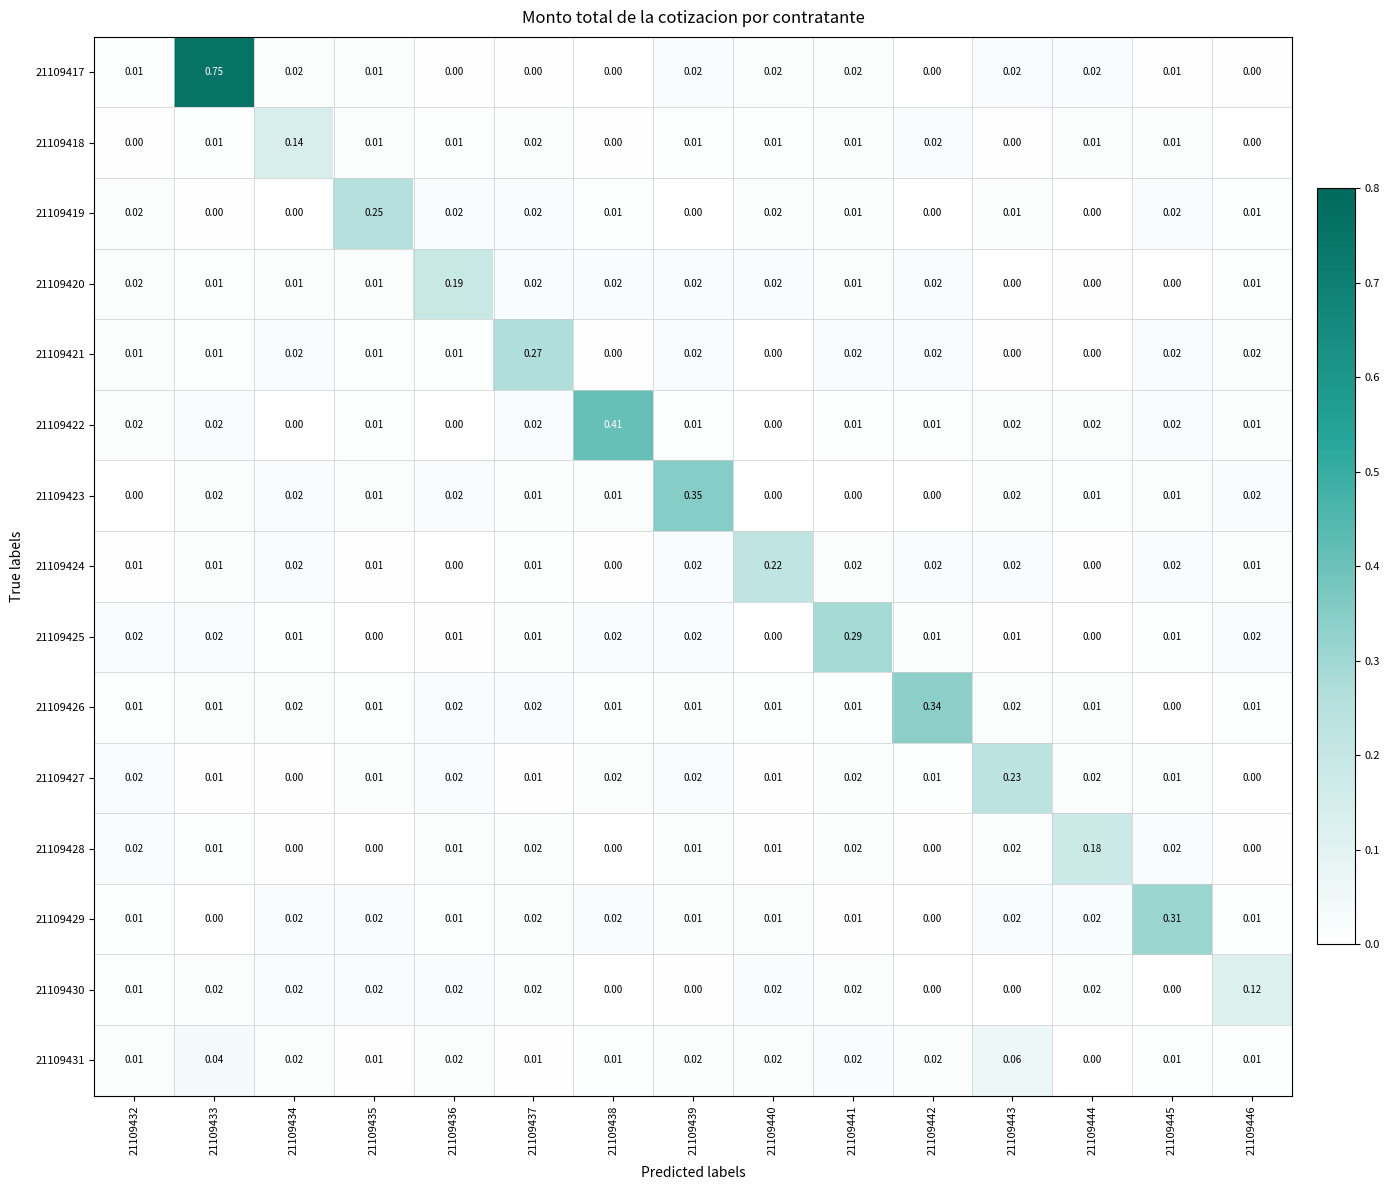

Which series has the largest total across all categories?

21109417